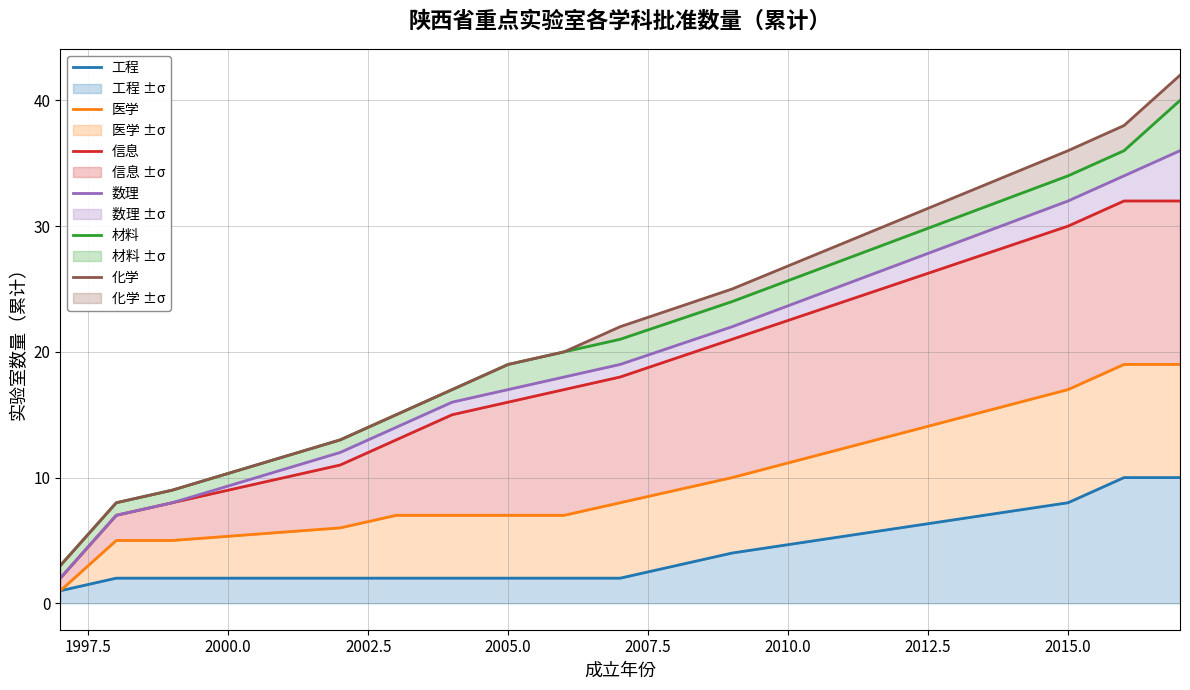

How many lines are shown in the chart?

6